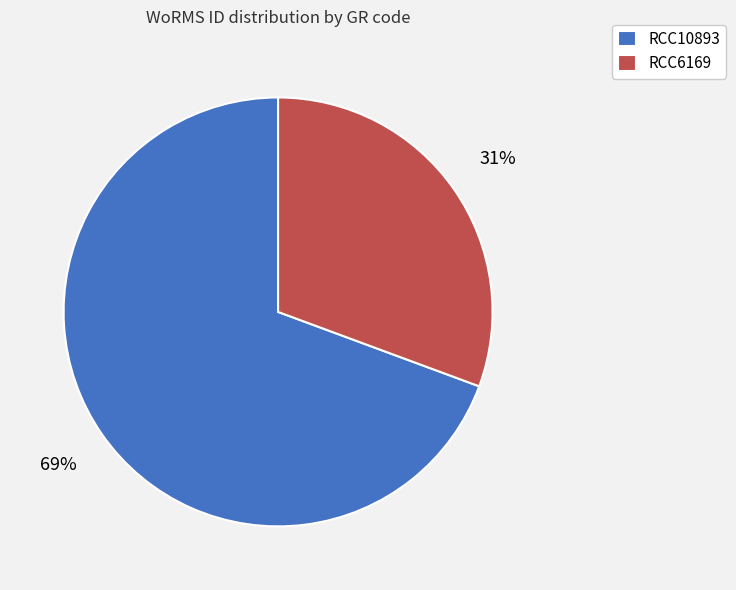

Between RCC6169 and RCC10893, which is larger?

RCC10893